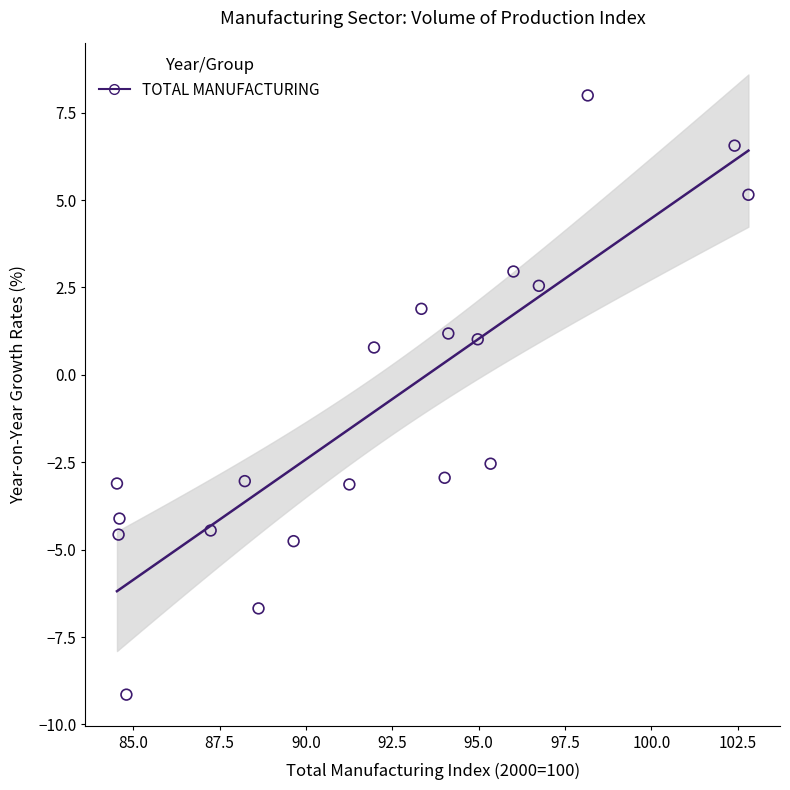

What is the range of Y values (max minus min)?

17.1